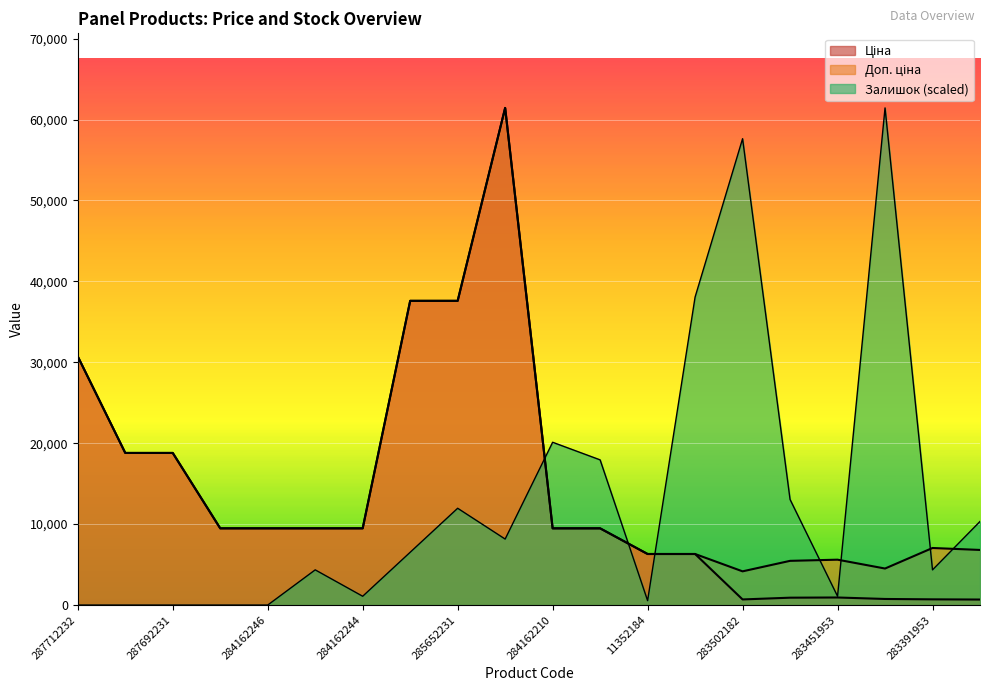

True or false: Доп. ціна and Ціна intersect in this chart.

False